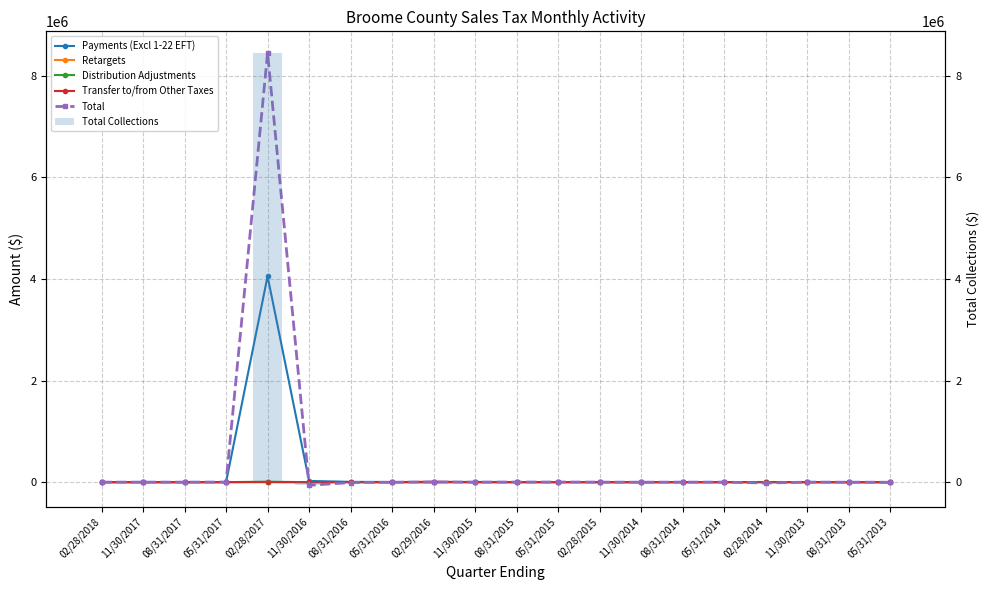

What is the difference between the Total values at 08/31/2013 and 05/31/2017?

2450.0